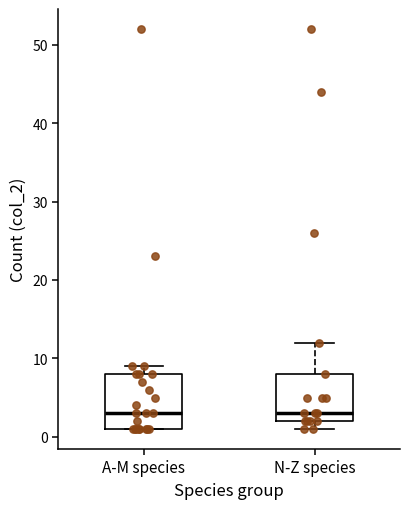

Where is the upper edge of the box for N-Z species on the y-axis? The values are not printed on the chart, so give them approximately, as read against the axis.

8